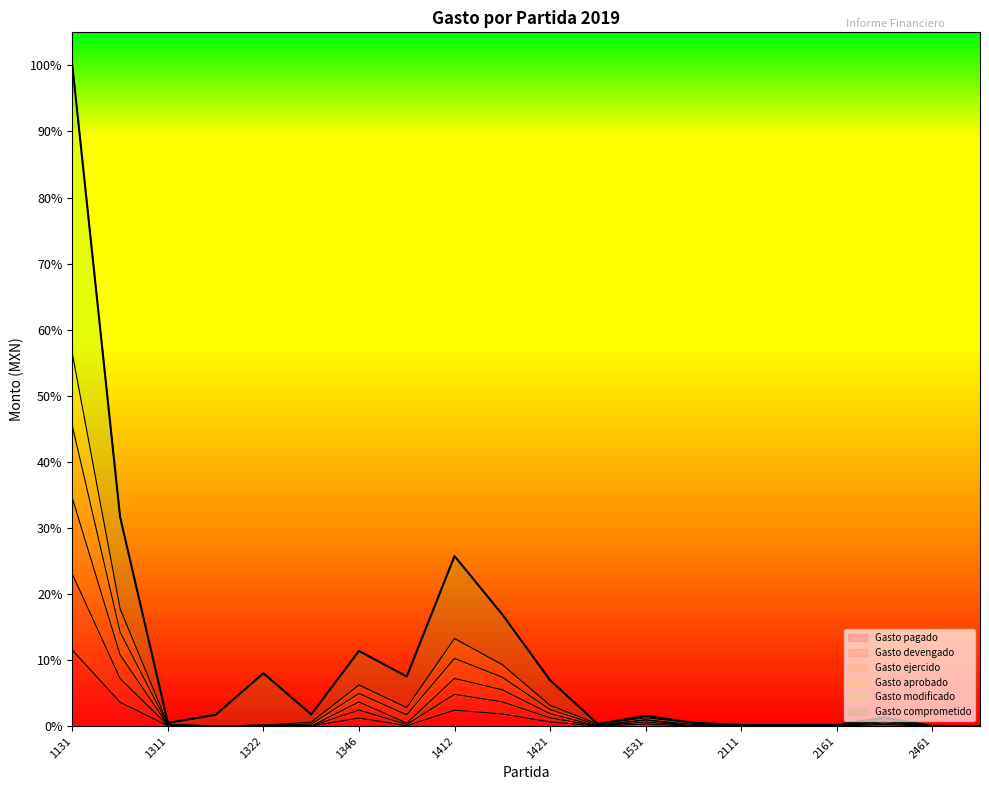

True or false: Gasto modificado and Gasto comprometido intersect in this chart.

False